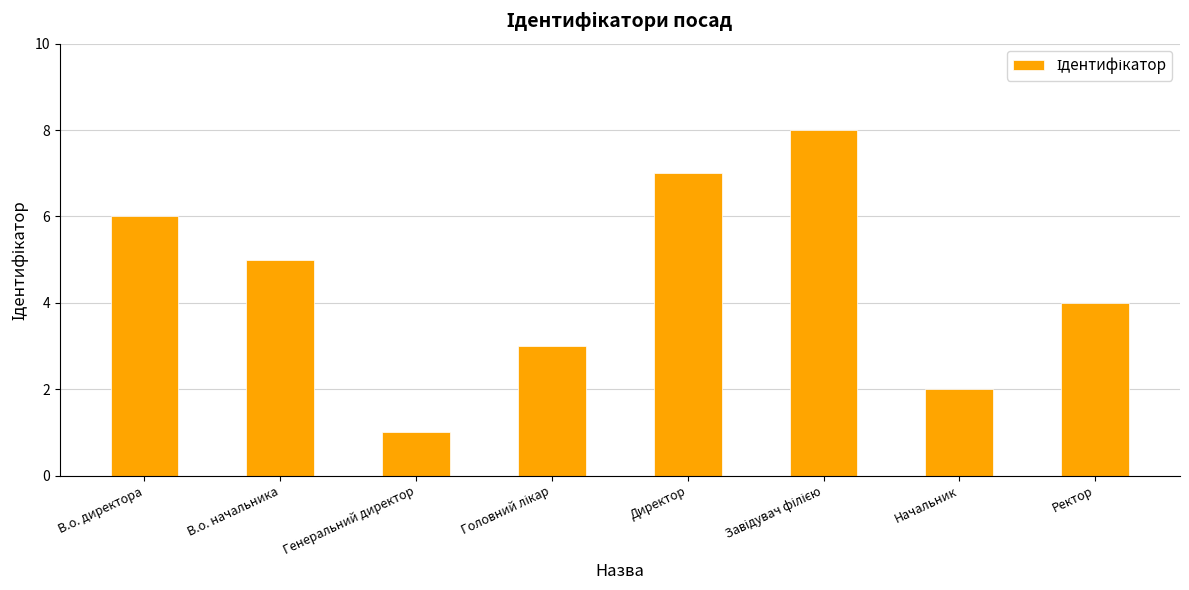

Reading left to right, extract all data points from this chart.

6	5	1	3	7	8	2	4